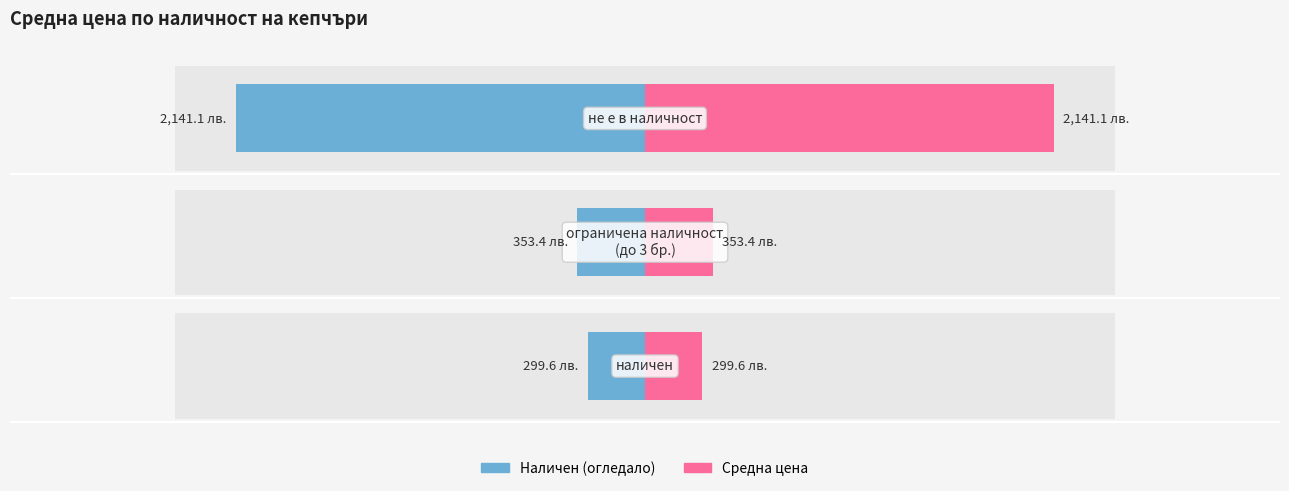

What is the value of the Средна цена (дясна) bar at the 2nd from the left?

353.4